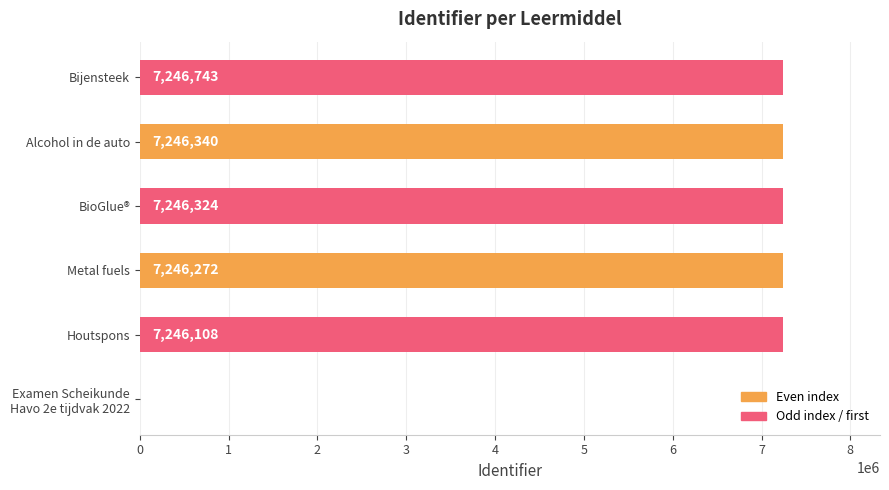

At which label is the value closest to 3623371?

Houtspons